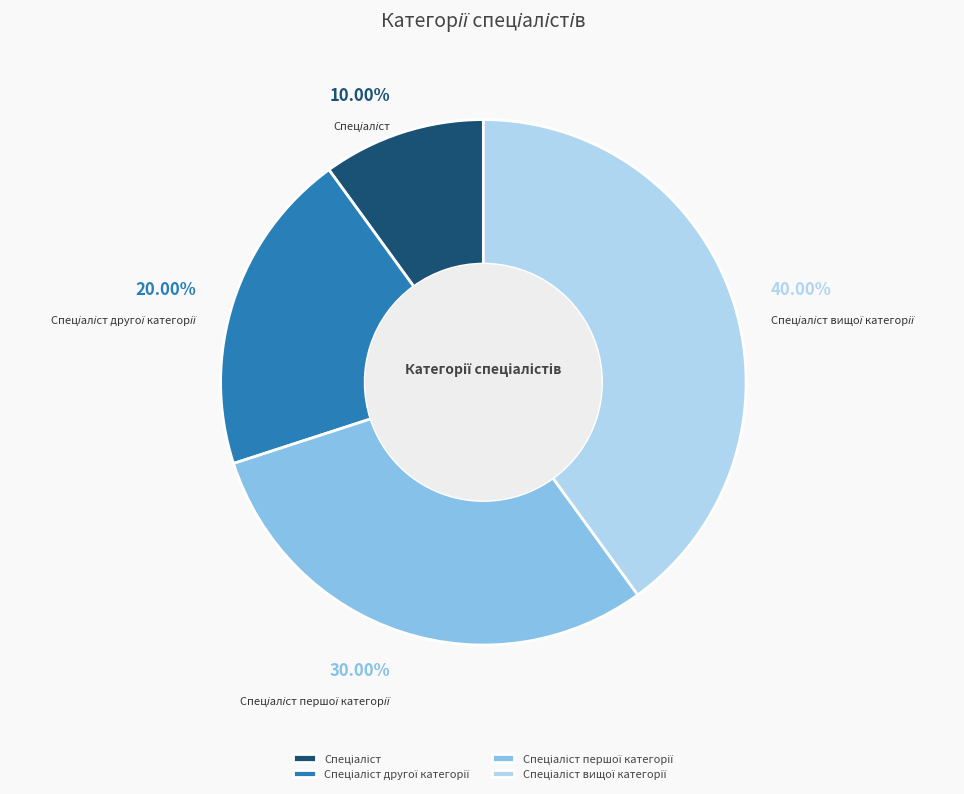

Does any single category account for the majority?

No